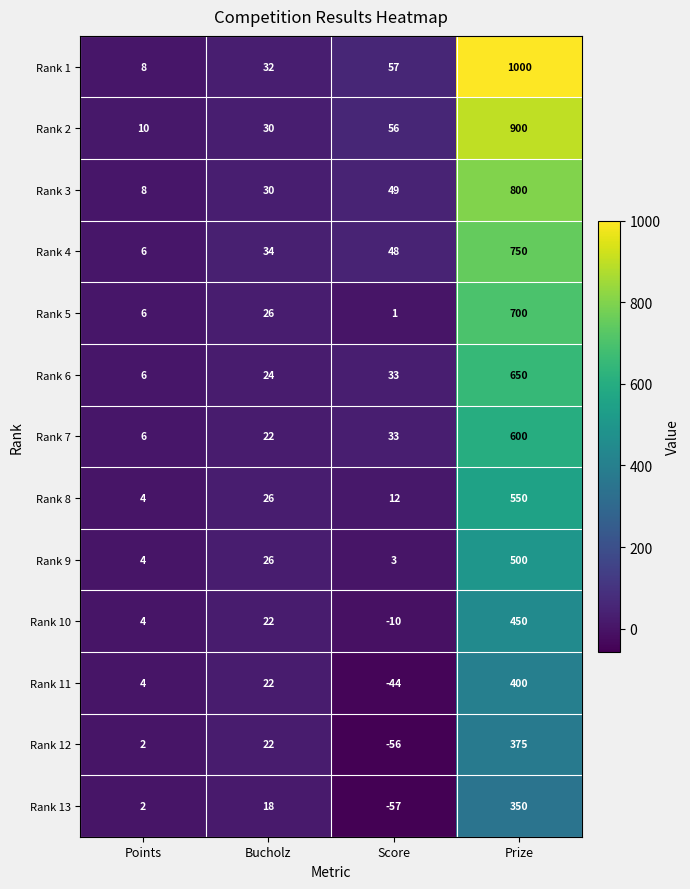

Which category has the lowest value across all series?

Score